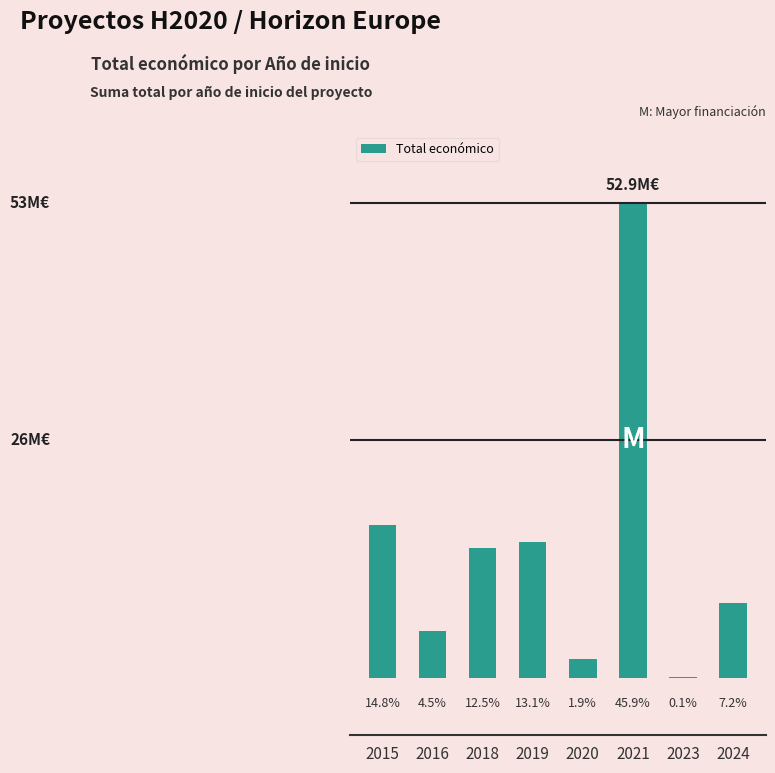

Does the chart contain any negative values?

No